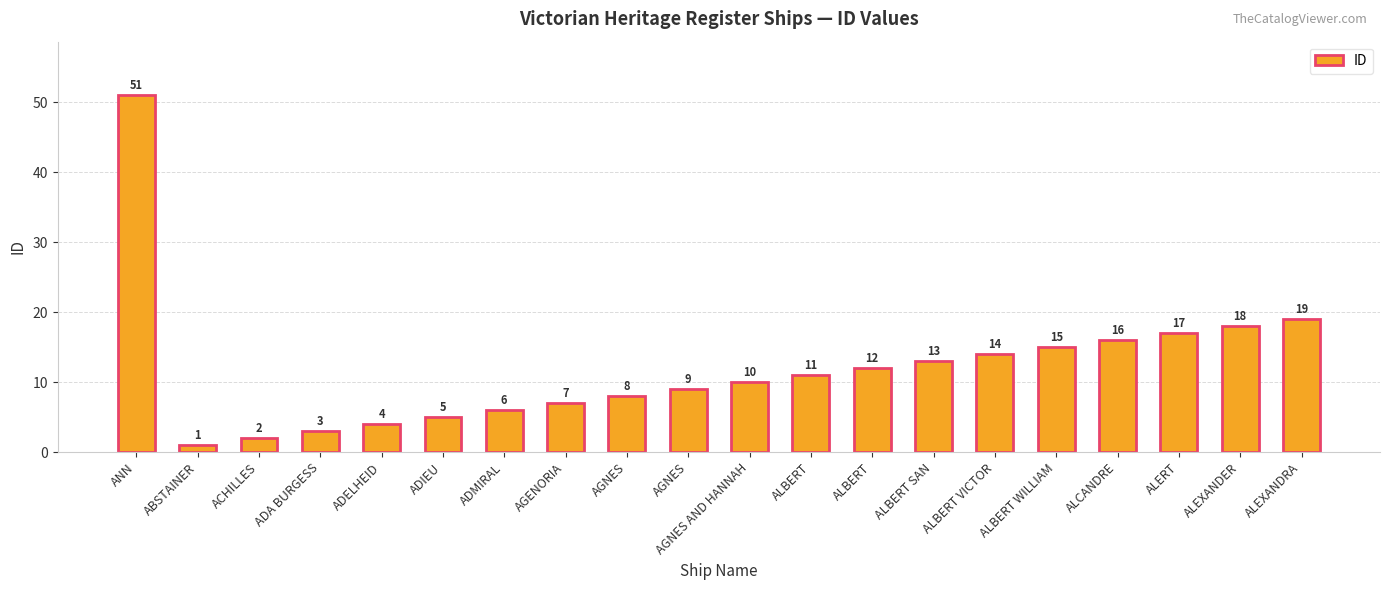

Reading right to left, extract all data points from this chart.

ALEXANDRA=19	ALEXANDER=18	ALERT=17	ALCANDRE=16	ALBERT WILLIAM=15	ALBERT VICTOR=14	ALBERT SAN=13	ALBERT=12	ALBERT=11	AGNES AND HANNAH=10	AGNES=9	AGNES=8	AGENORIA=7	ADMIRAL=6	ADIEU=5	ADELHEID=4	ADA BURGESS=3	ACHILLES=2	ABSTAINER=1	ANN=51